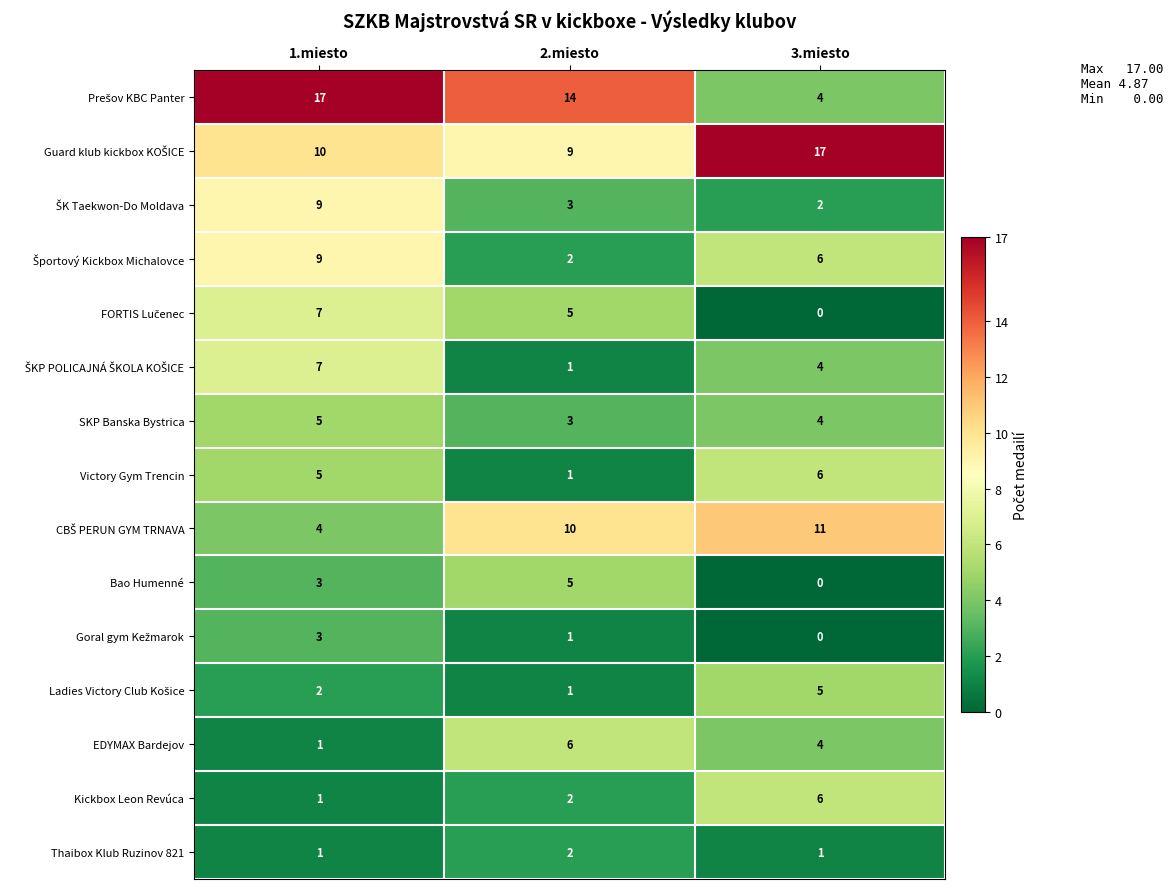

At which category is the sum across all series the highest?

1.miesto